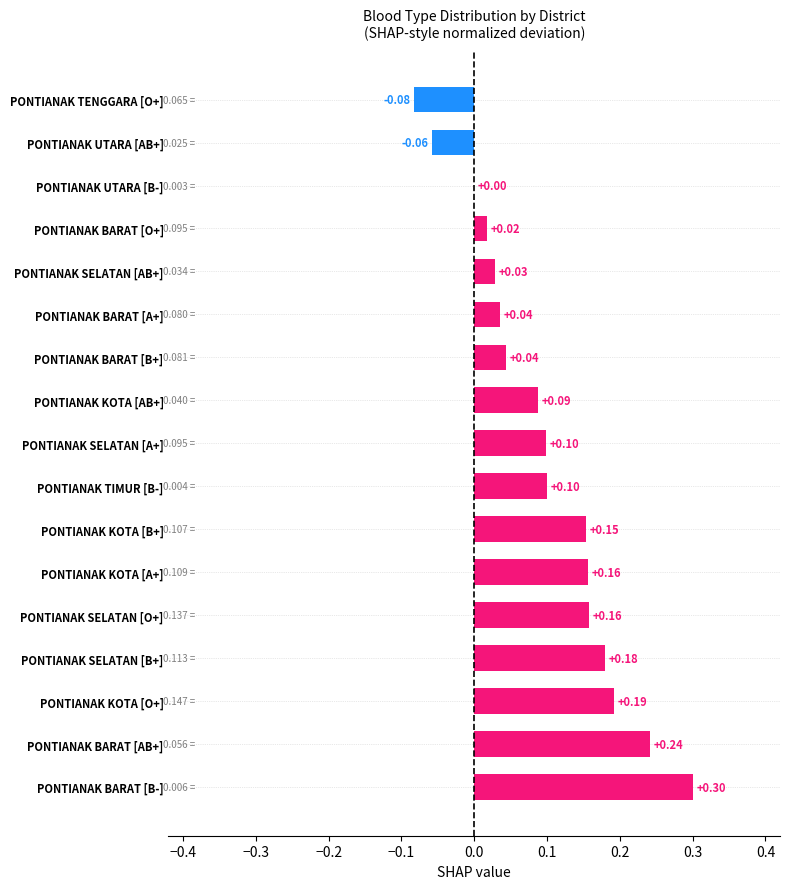

Where is the data nearest to the value 0?

PONTIANAK UTARA [B-]